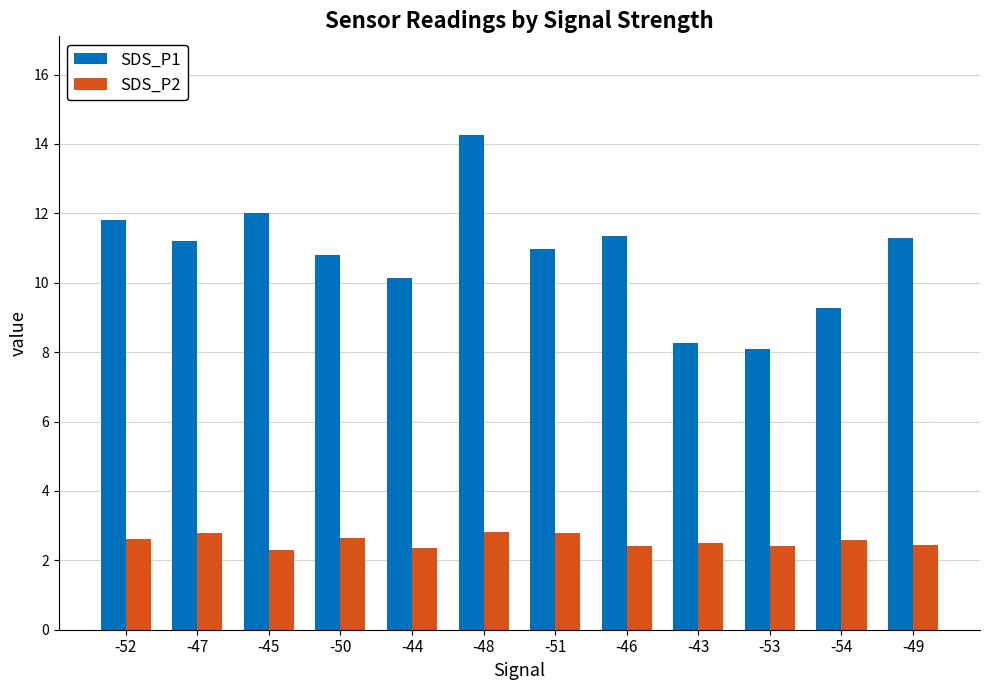

What are all the series names shown in the legend?

SDS_P1, SDS_P2